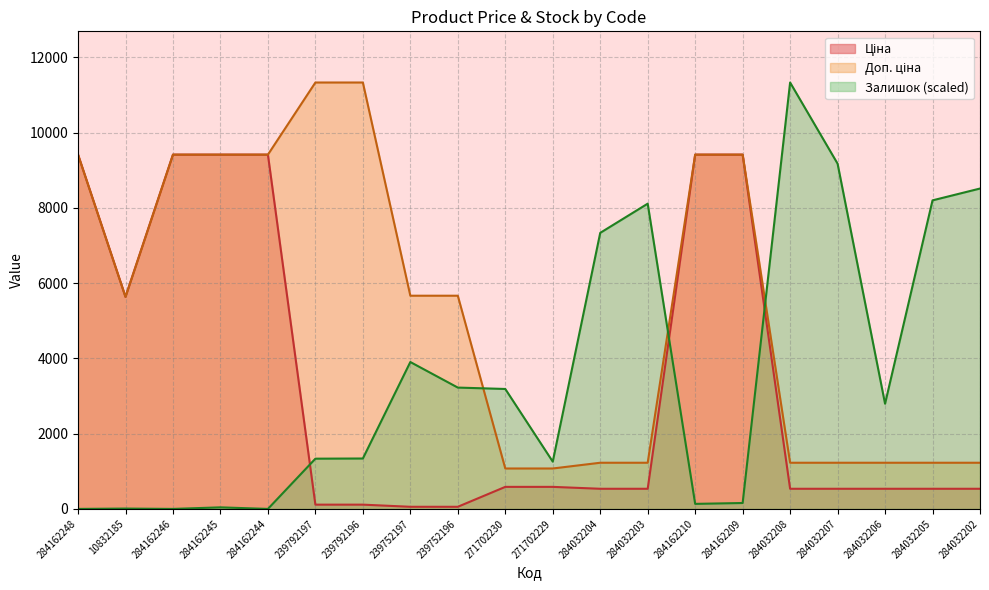

At which category does Доп. ціна reach its first local valley?

10832185